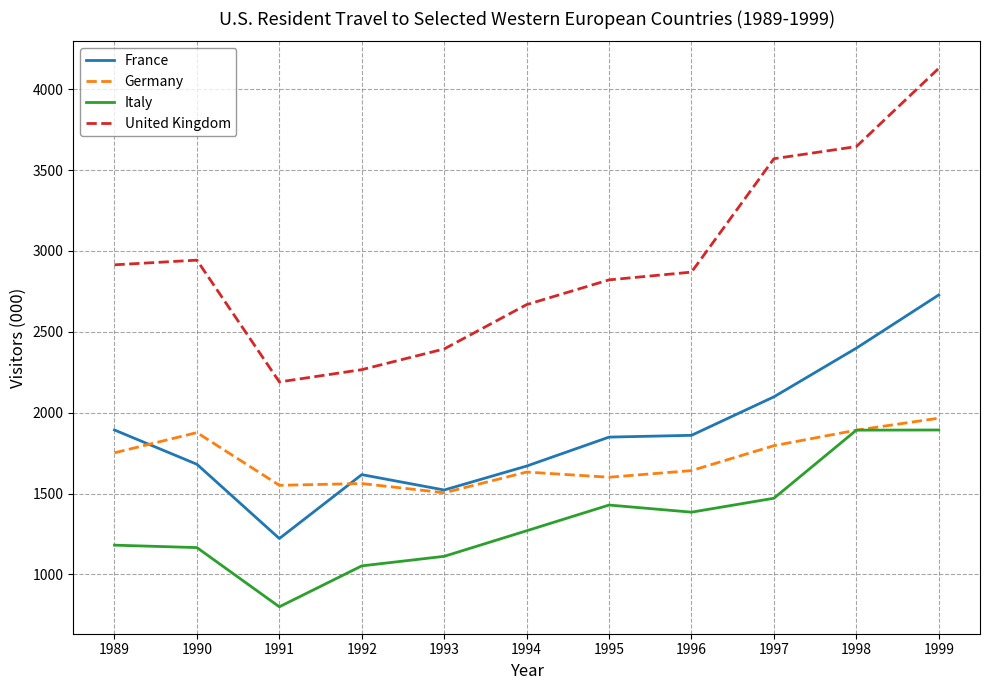

True or false: United Kingdom and Germany cross at least once.

False